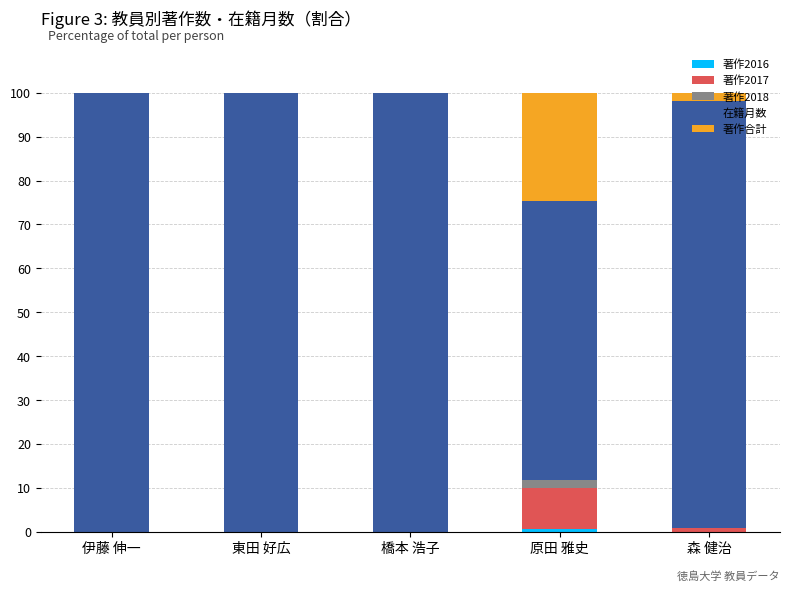

What is the total value across all series at 東田 好広?

100.0